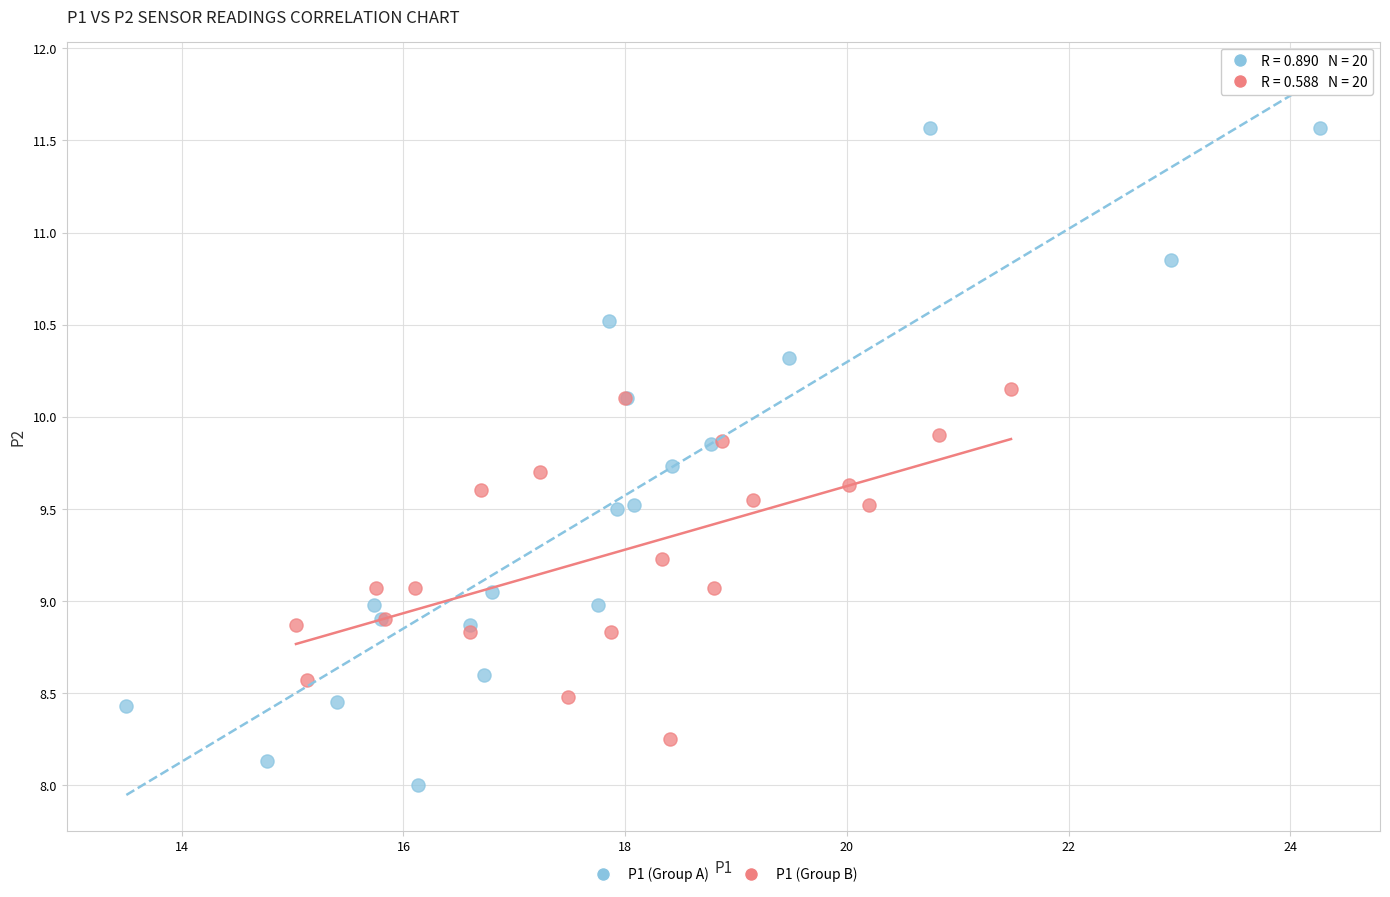

Which series contains the highest Y value?

P1 (Group A)